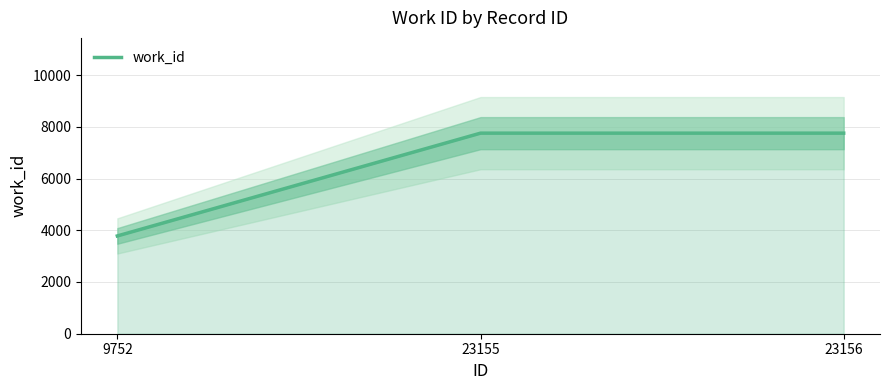

True or false: the data shows 6508 at 9752.

False